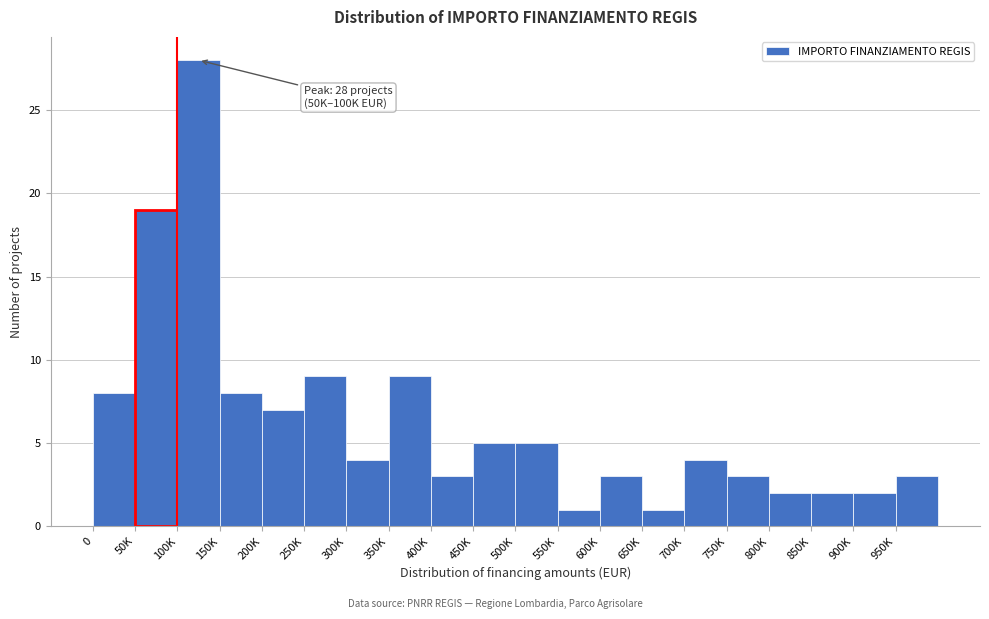

Reading left to right, list all the values displayed in this chart.

0=8	50K=19	100K=28	150K=8	200K=7	250K=9	300K=4	350K=9	400K=3	450K=5	500K=5	550K=1	600K=3	650K=1	700K=4	750K=3	800K=2	850K=2	900K=2	950K=3